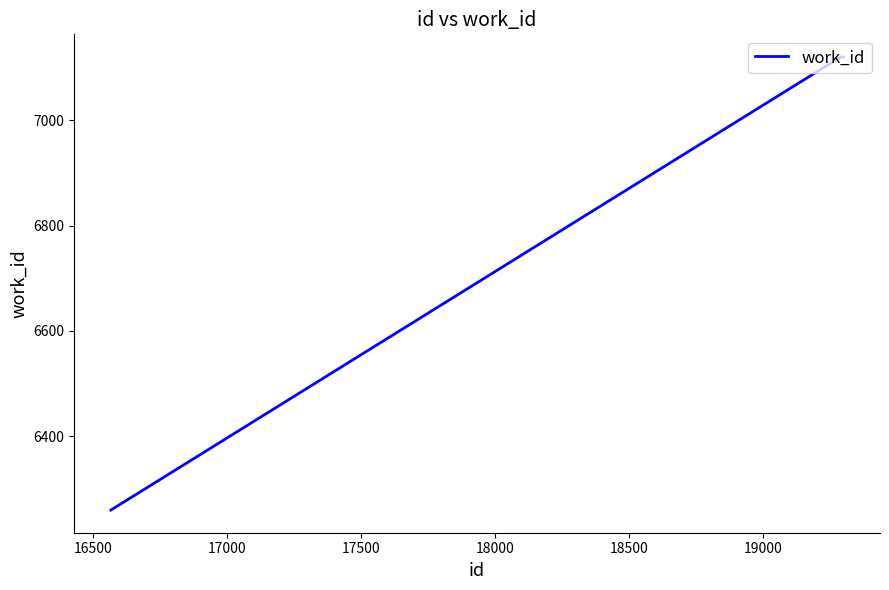

What is the smallest value displayed?

6260